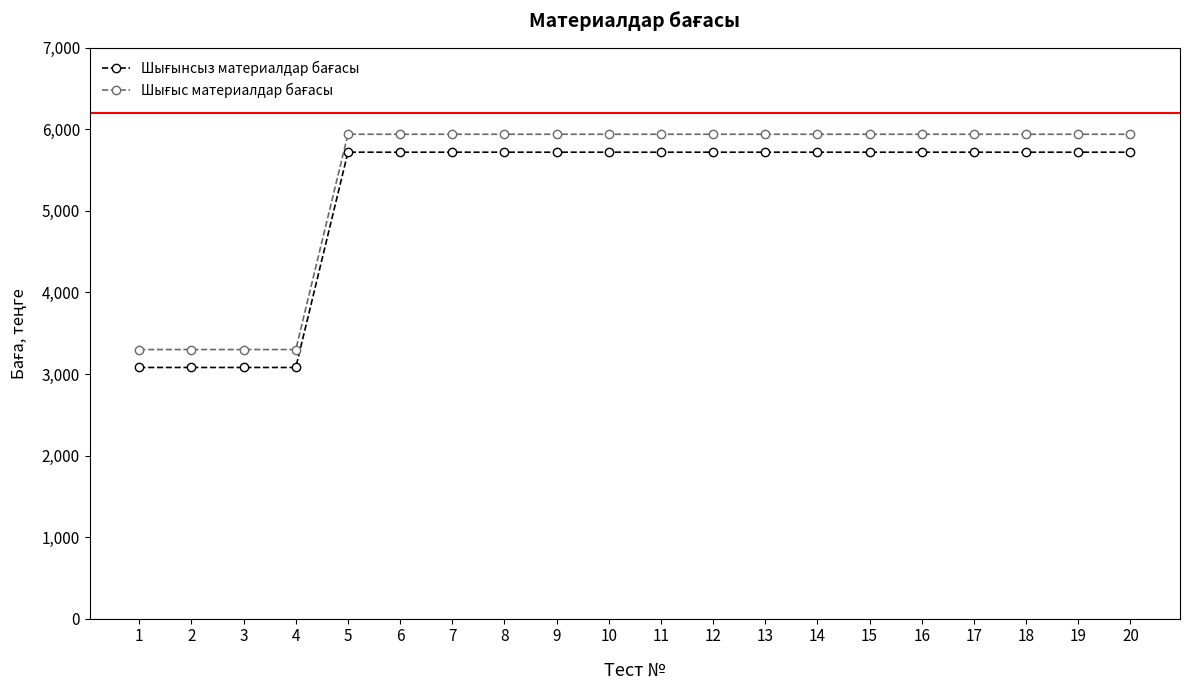

What is the smallest value displayed?

3080